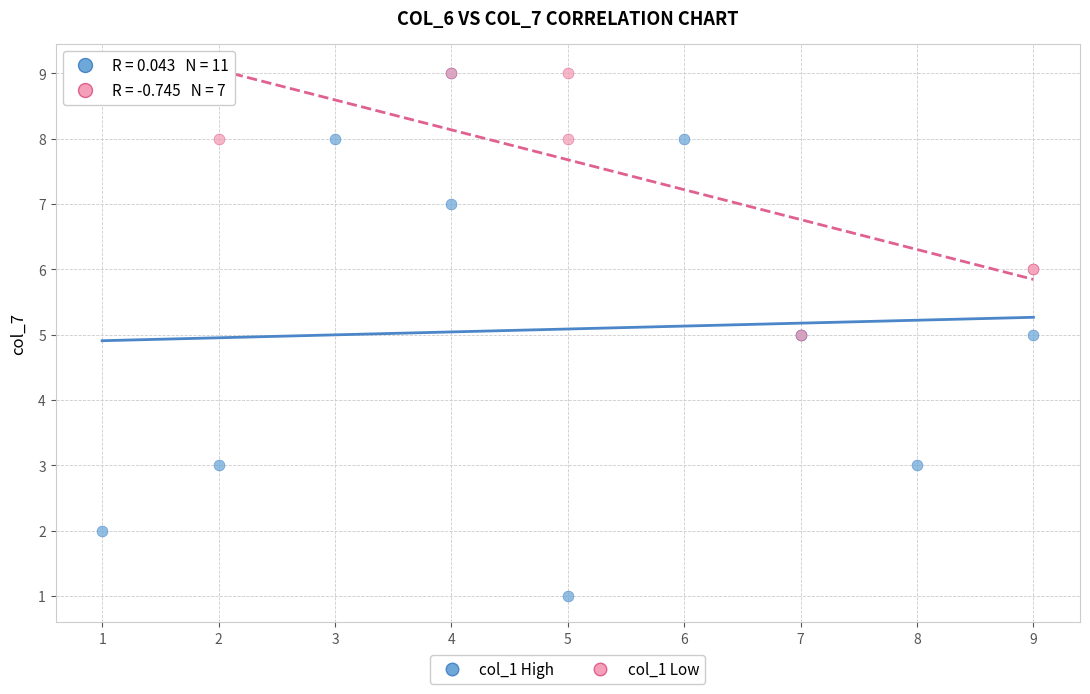

Which series contains the lowest Y value?

col_1 High